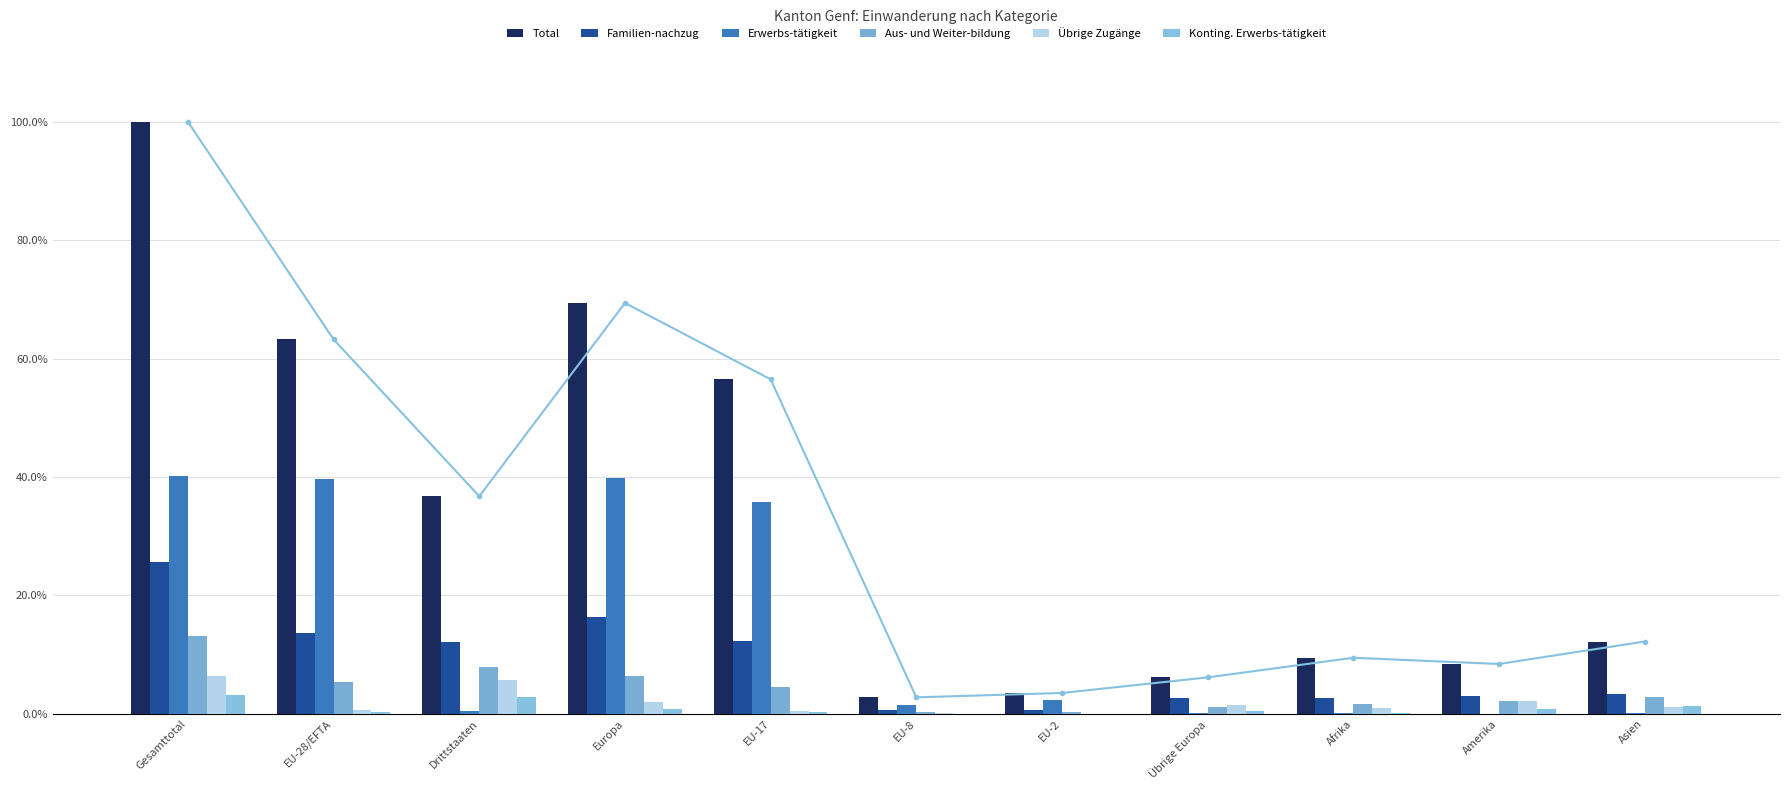

Reading right to left, transcribe all the data shown in this chart.

Total: 12.2	8.4	9.5	6.2	3.5	2.8	56.5	69.4	36.8	63.2	100.0
Familien-nachzug: 3.4	3.0	2.7	2.7	0.6	0.6	12.3	16.4	12.1	13.6	25.7
Erwerbs-tätigkeit: 0.1	0.0	0.2	0.1	2.3	1.5	35.8	39.8	0.4	39.7	40.1
Aus- und Weiter-bildung: 2.8	2.2	1.7	1.1	0.3	0.4	4.5	6.4	7.8	5.3	13.2
Übrige Zugänge: 1.2	2.2	1.1	1.4	0.1	0.1	0.5	2.1	5.8	0.6	6.4
Konting. Erwerbs-tätigkeit: 1.4	0.7	0.2	0.4	0.0	0.0	0.4	0.8	2.8	0.4	3.2